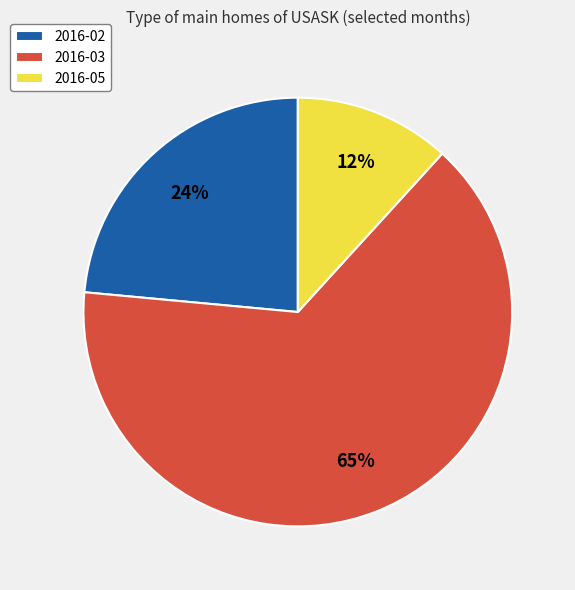

Do 2016-02 and 2016-03 together represent more than half of the pie?

Yes